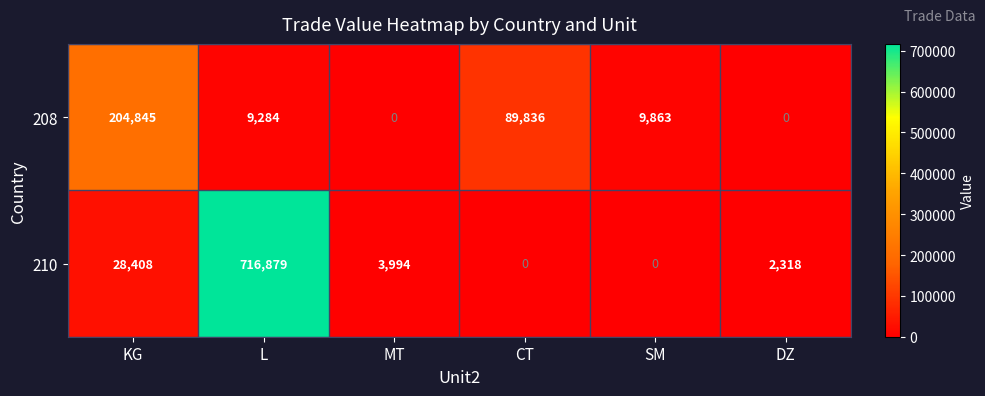

What is the difference between the maximum and minimum values in the 210 series?

716879